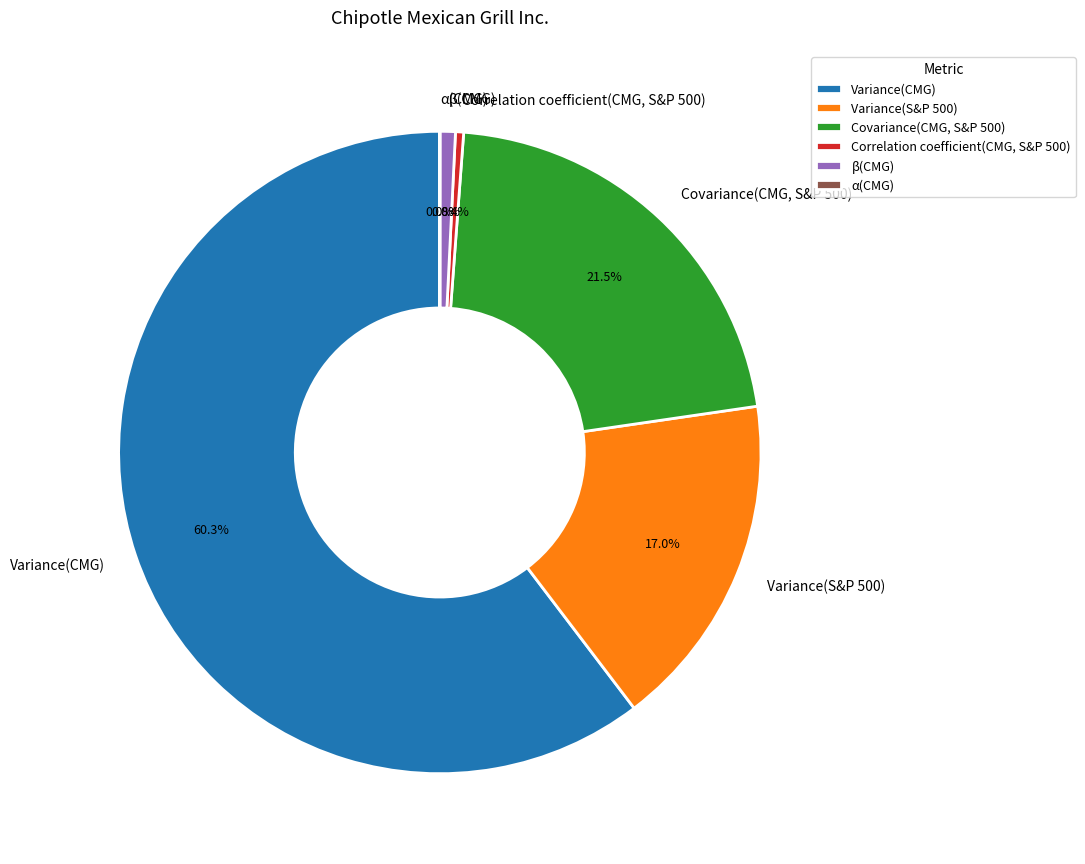

Do Correlation coefficient(CMG, S&P 500) and Variance(S&P 500) together represent more than half of the pie?

No